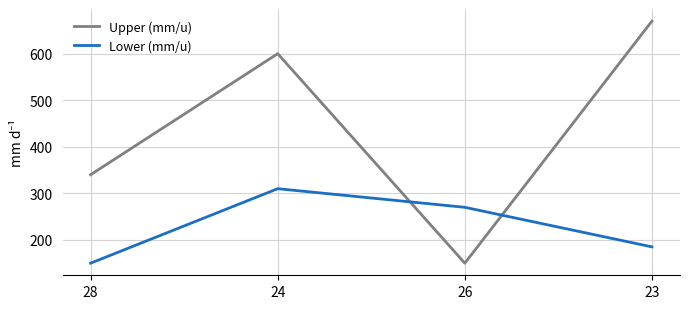

Between 26 and 23, which series saw the biggest shift?

Upper (mm/u)